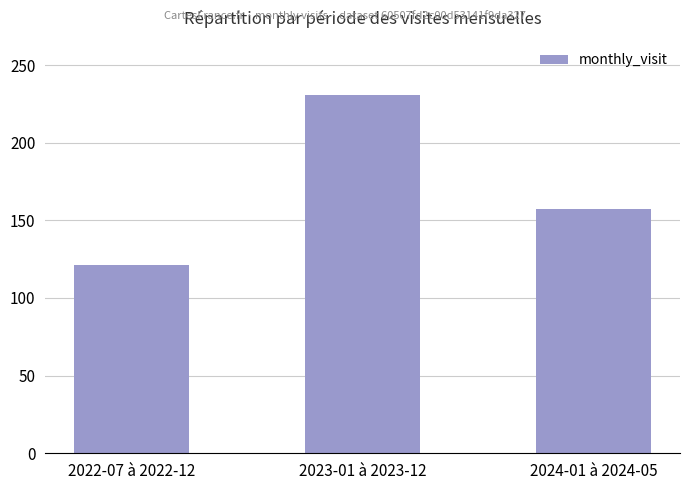

Between 2022-07 à 2022-12 and 2023-01 à 2023-12, which is larger?

2023-01 à 2023-12